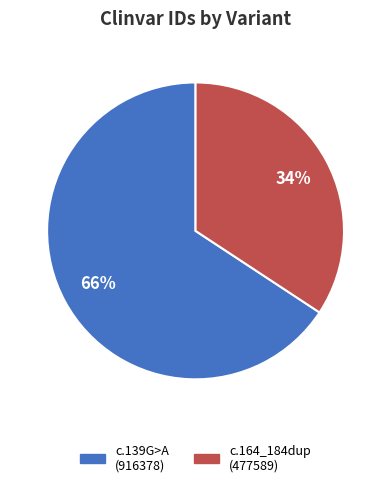

To the nearest percent, what is the average slice percentage?

50%